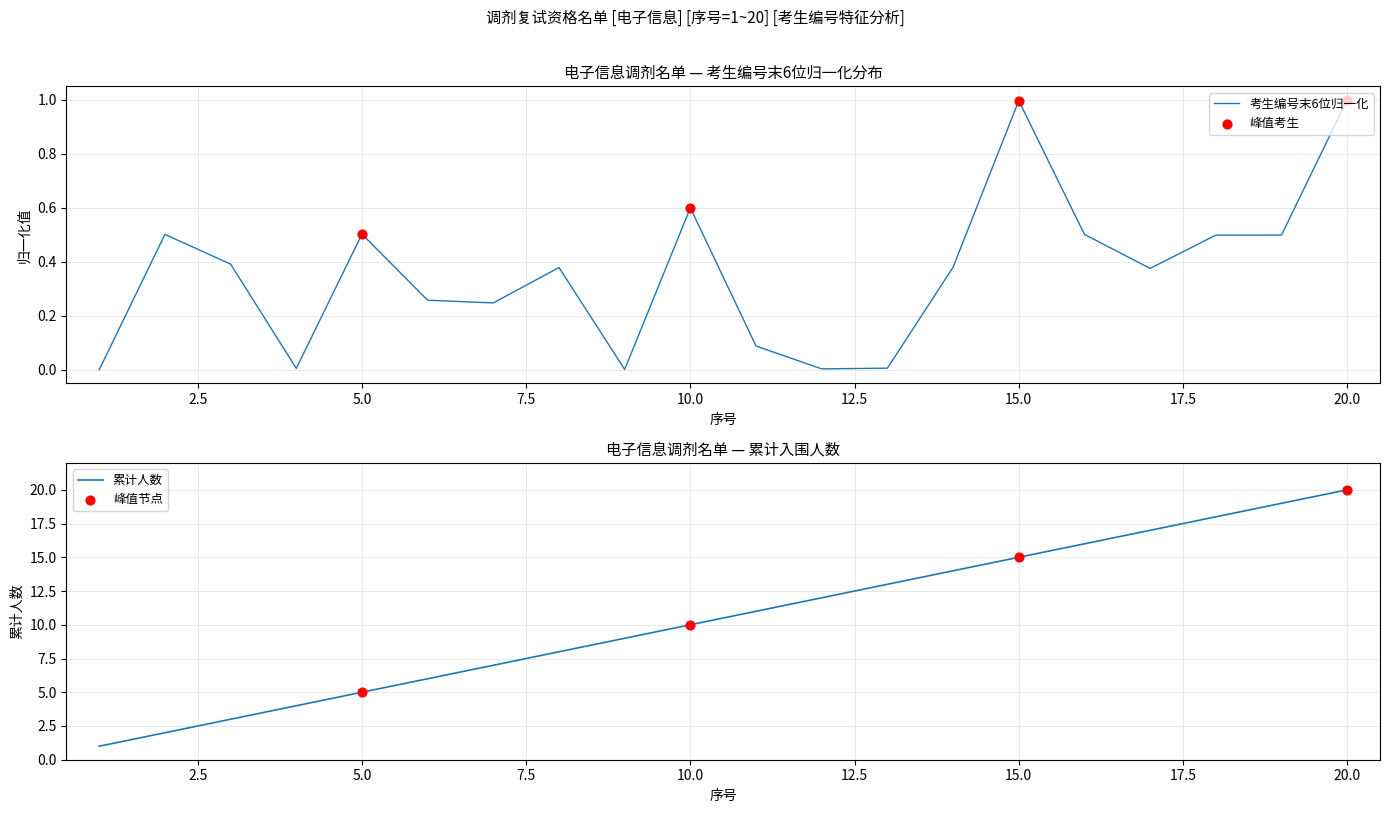

Between 10 and 3, which is larger?

10